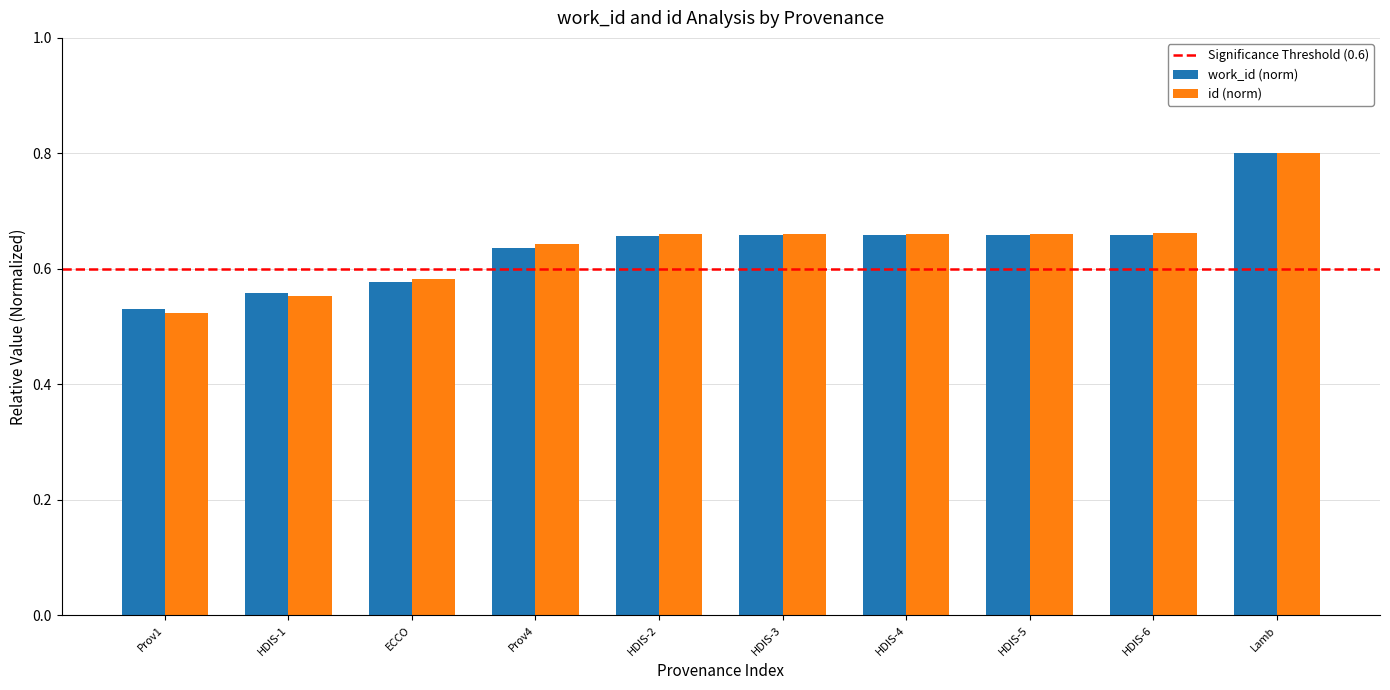

How many categories are shown in the chart?

10